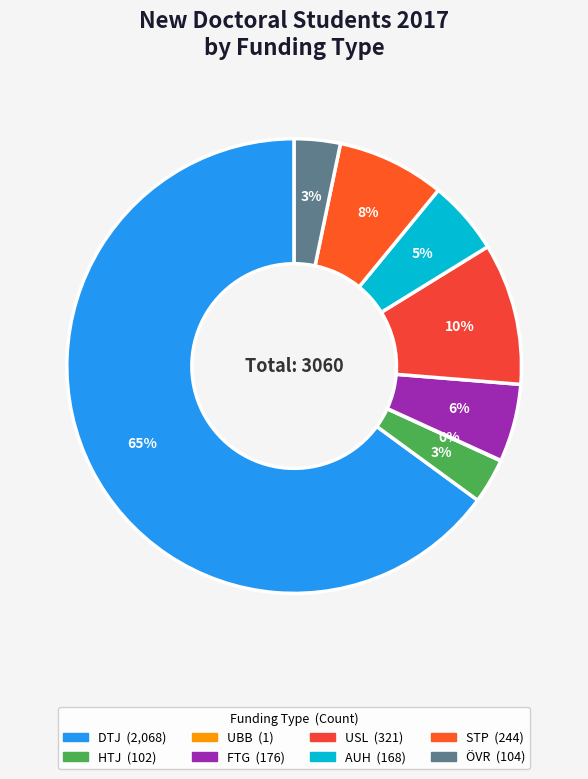

What percentage is the USL slice, to the nearest percent?

10%